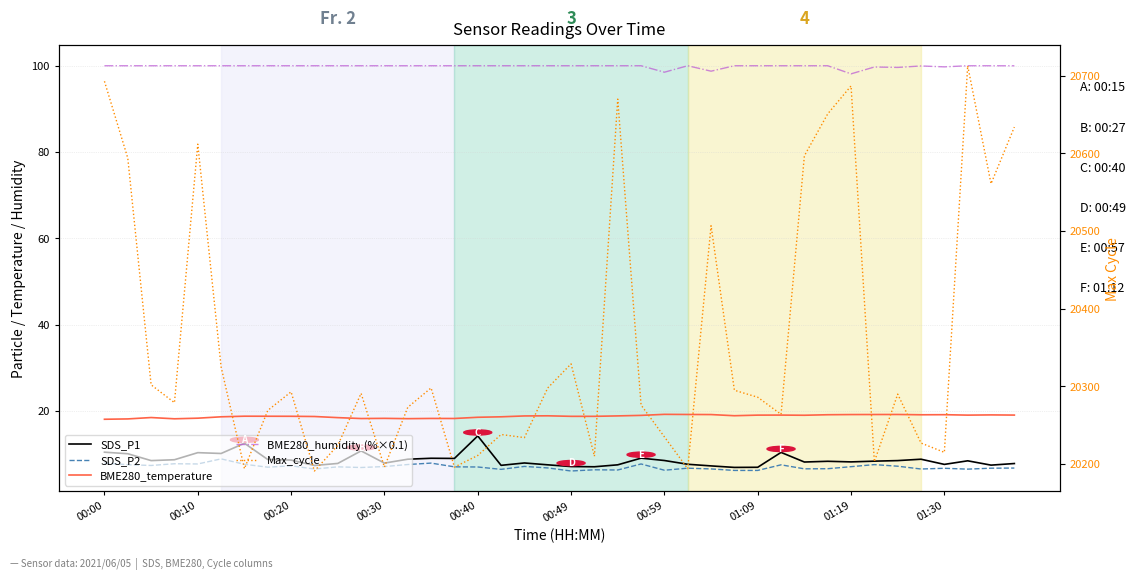

What position from the right is 00:10?

36